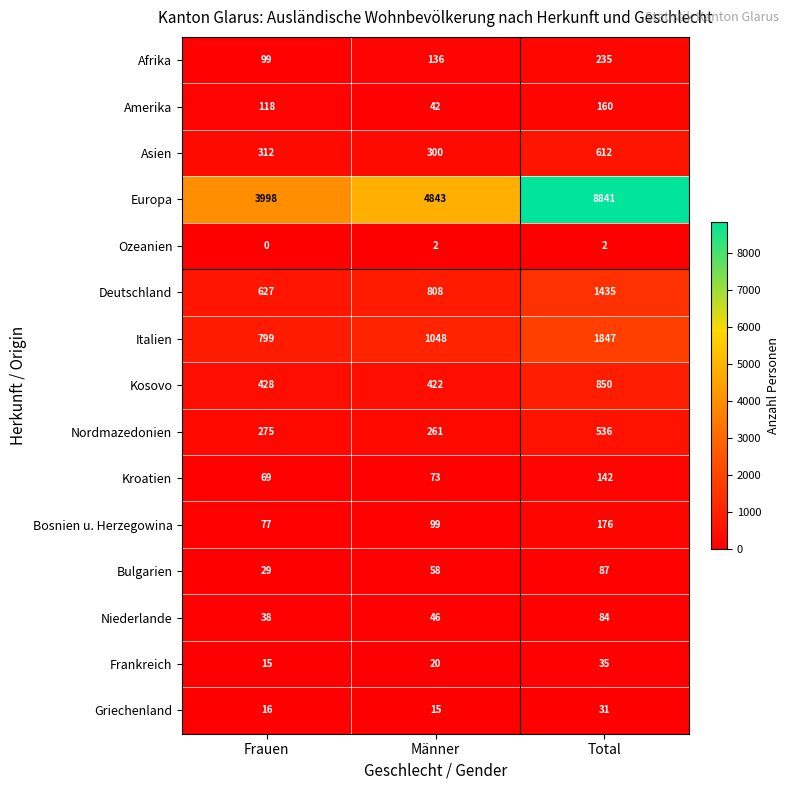

What is the sum of the Griechenland values at Total and Männer?

46